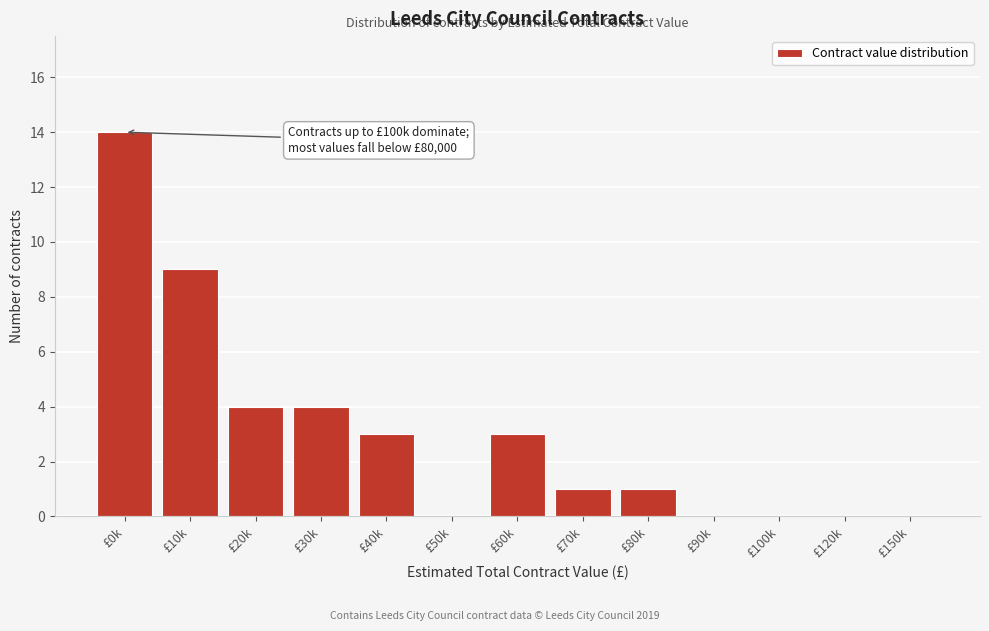

Reading left to right, what are all the values shown in this chart?

£0k=14	£10k=9	£20k=4	£30k=4	£40k=3	£50k=0	£60k=3	£70k=1	£80k=1	£90k=0	£100k=0	£120k=0	£150k=0